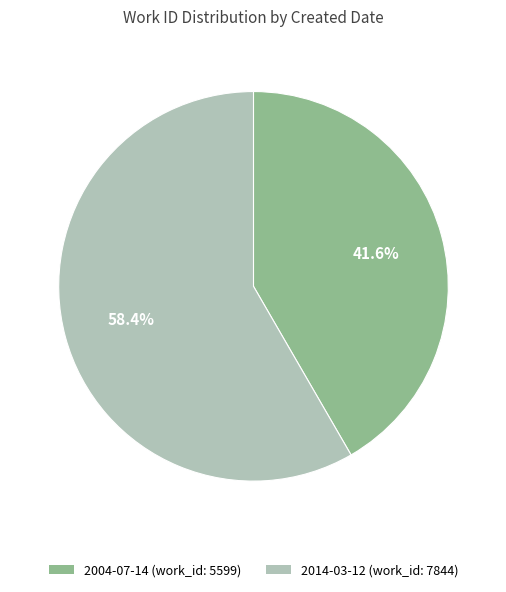

What is the majority slice?

2014-03-12